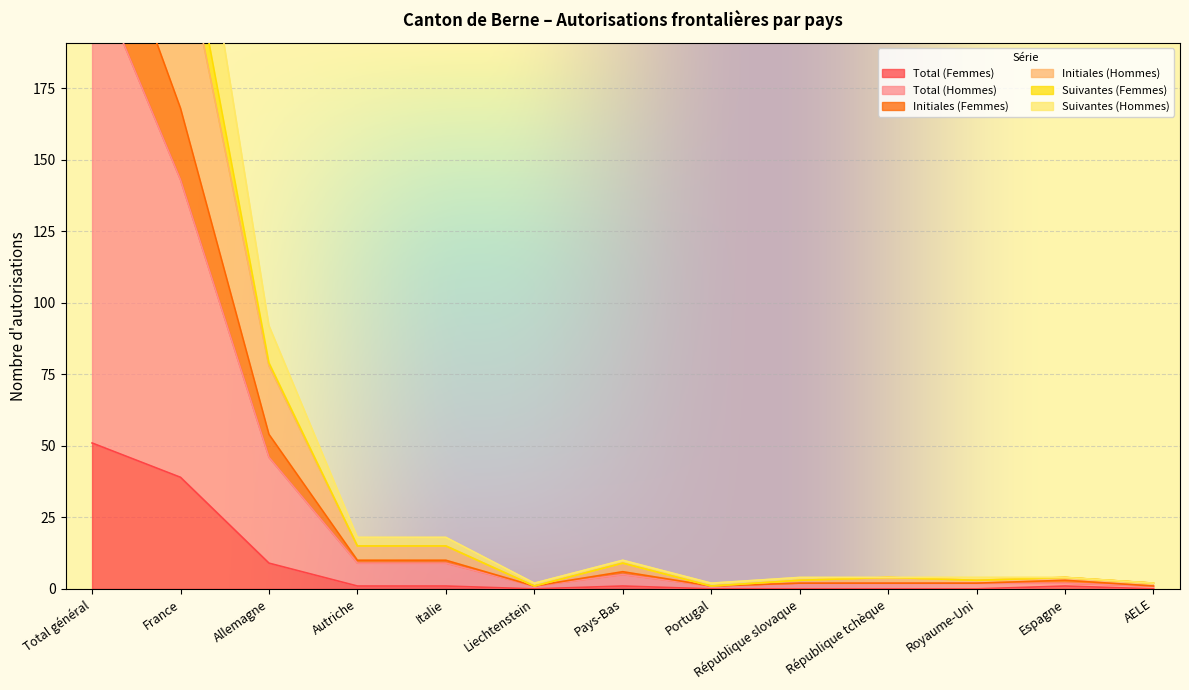

Does the chart display data point markers on the line(s)?

No